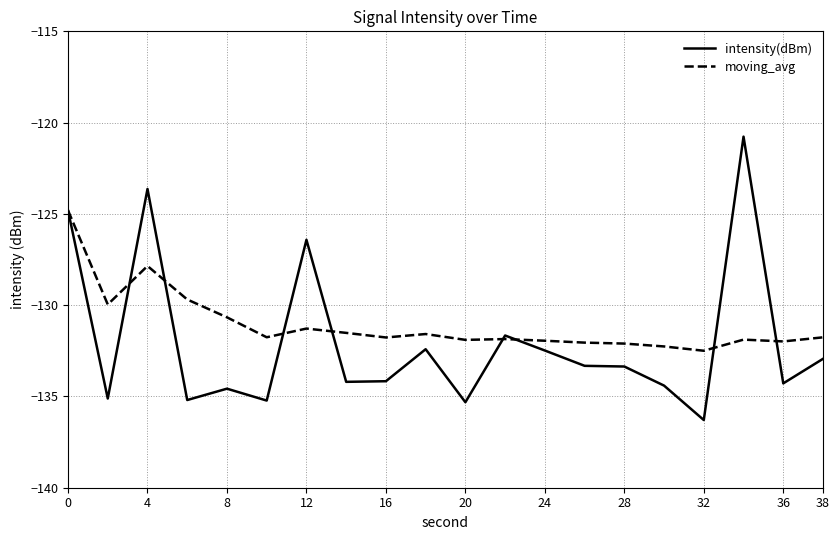

What is the minimum value shown in the chart?

-136.3